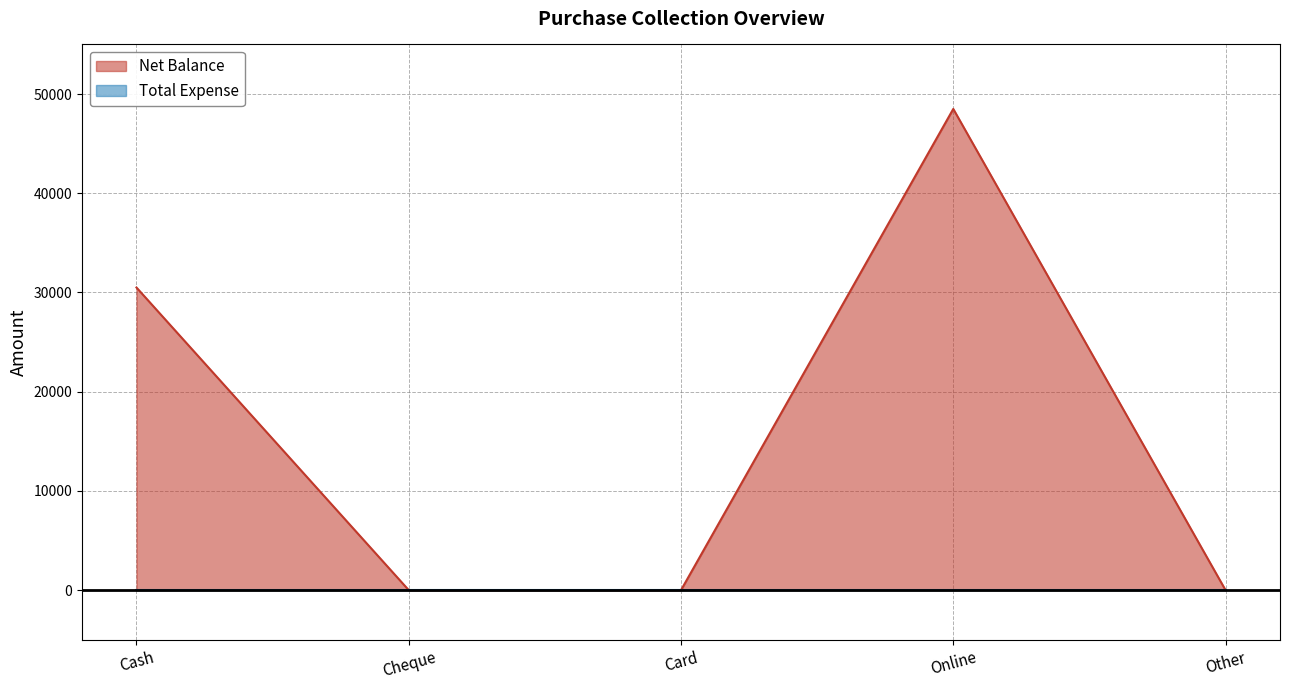

Between Online and Cheque, which is larger?

Online